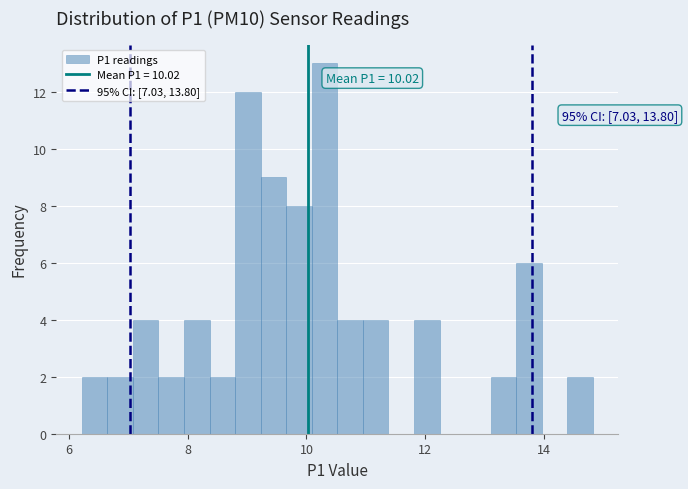

Around what value on the x-axis is the tallest bar? Give the approximate position of its centre, as read against the axis.

10.4